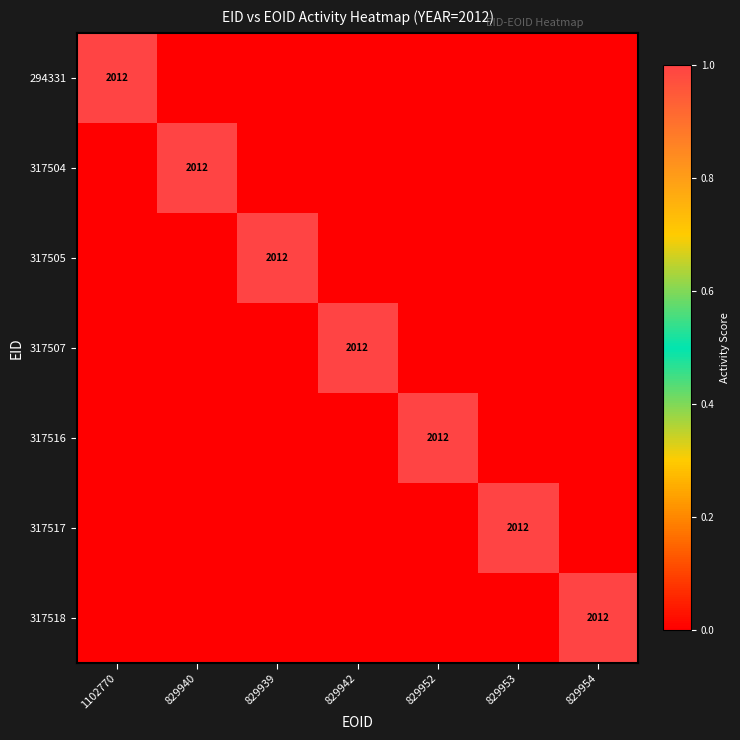

How many data points in 317505 are above 0?

1